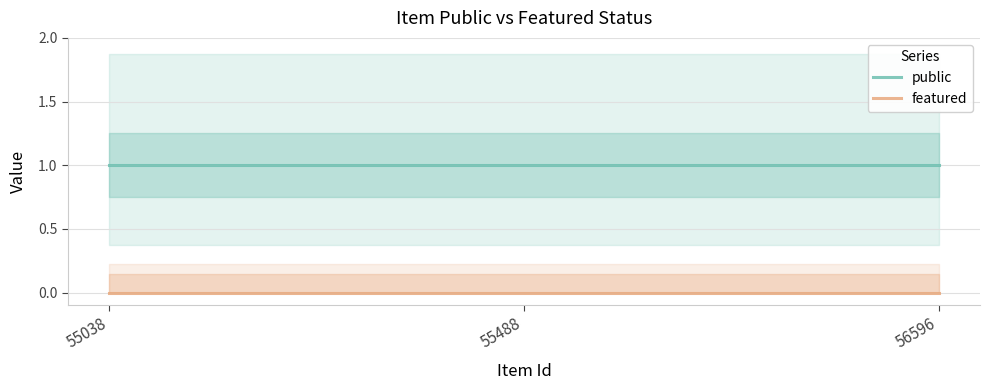

Does the chart have visible grid lines?

Yes